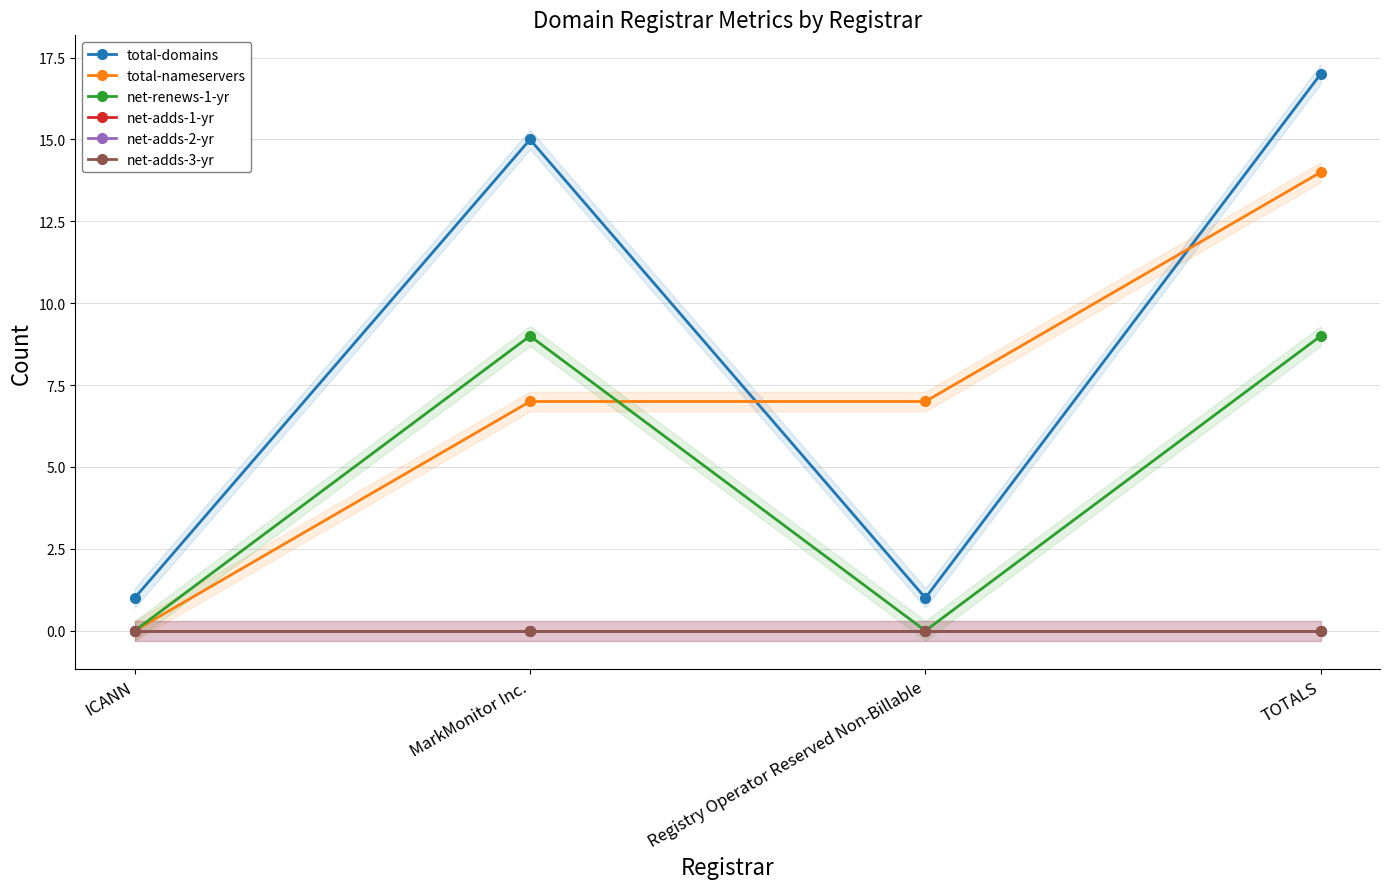

Is it true that net-adds-2-yr equals 0 at Registry Operator Reserved Non-Billable?

True